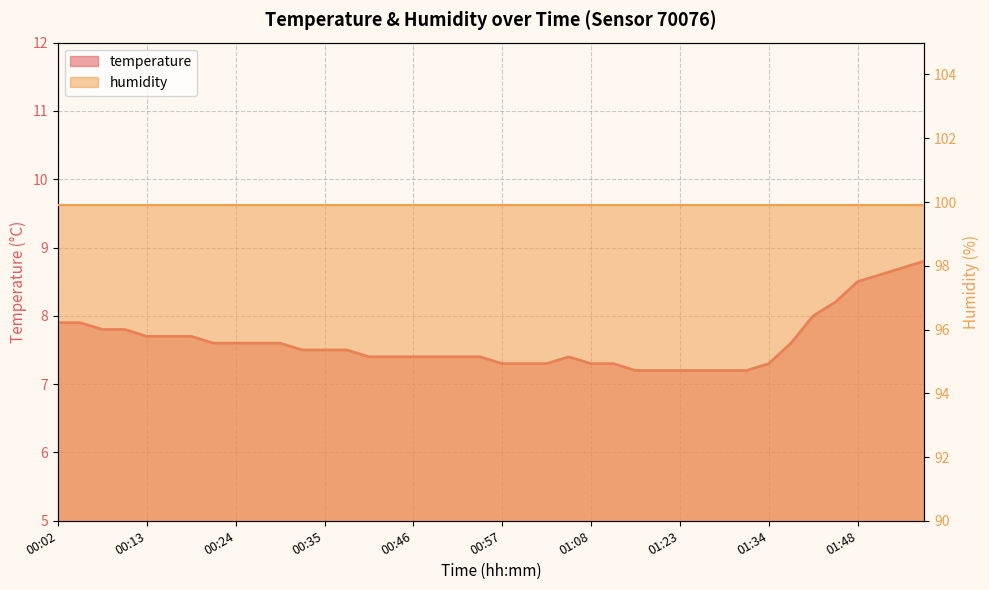

Rank the categories by value from highest to lowest.

01:57, 01:54, 01:52, 01:48, 01:42, 01:39, 00:02, 00:05, 00:07, 00:10, 00:13, 00:16, 00:19, 00:21, 00:24, 00:27, 00:30, 01:37, 00:32, 00:35, 00:38, 00:40, 00:43, 00:46, 00:49, 00:52, 00:54, 01:05, 00:57, 01:00, 01:02, 01:08, 01:15, 01:34, 01:17, 01:20, 01:23, 01:26, 01:29, 01:31